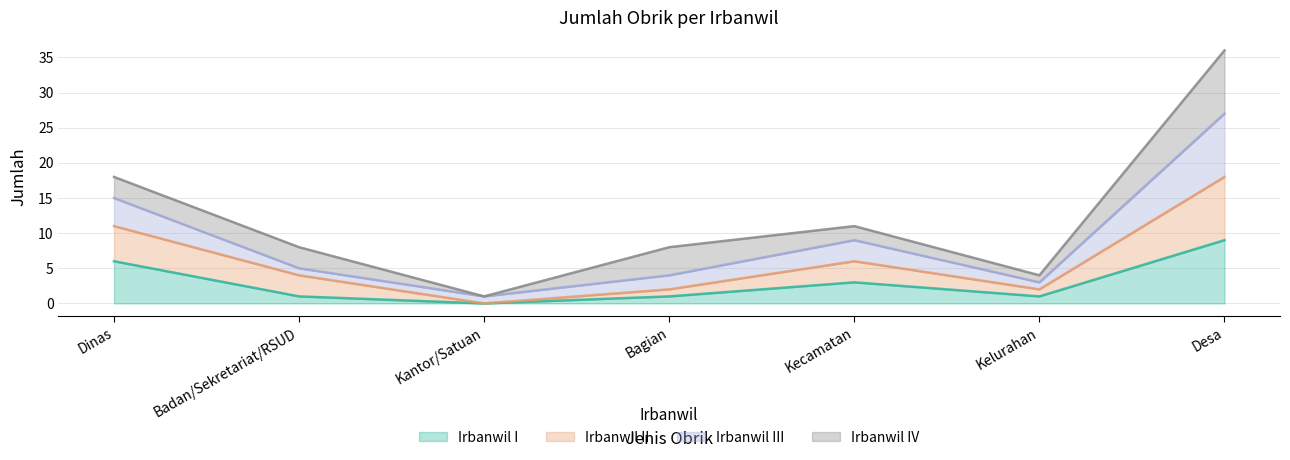

How many values in the Irbanwil II series exceed 4?

3